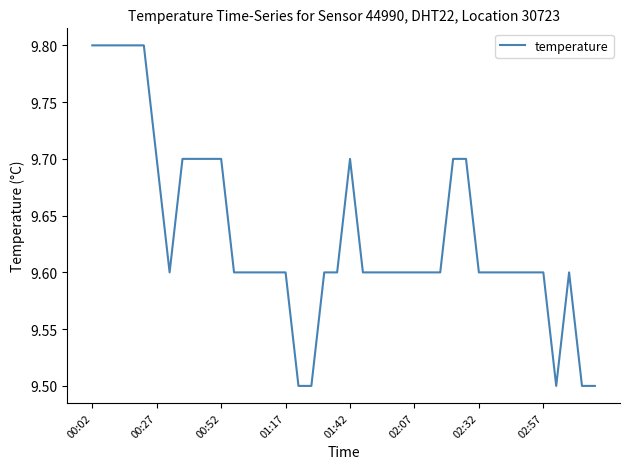

What is the greatest value displayed?

9.8